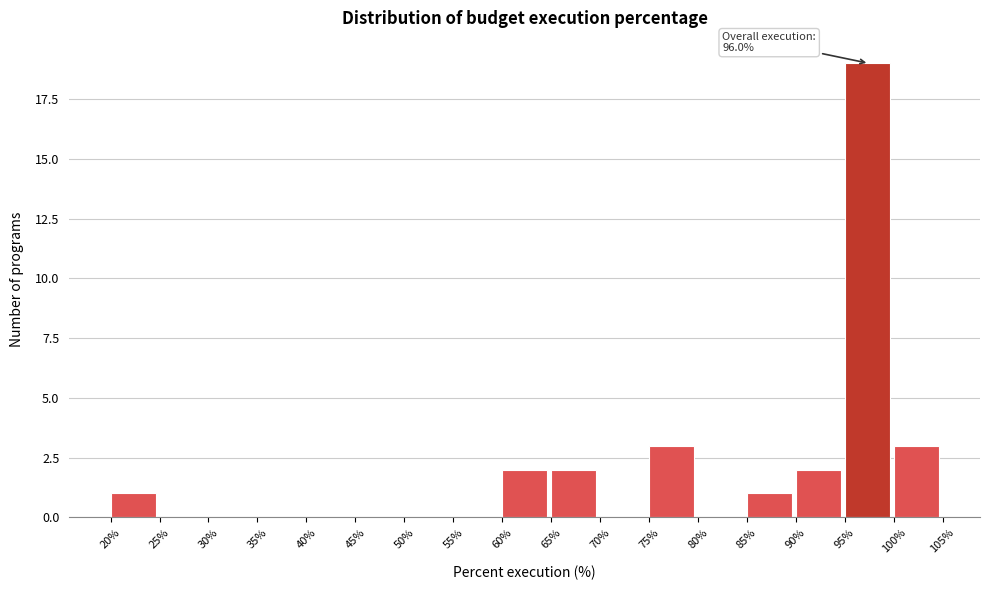

Over which range of the x-axis is the bar tallest?

95% to 100%